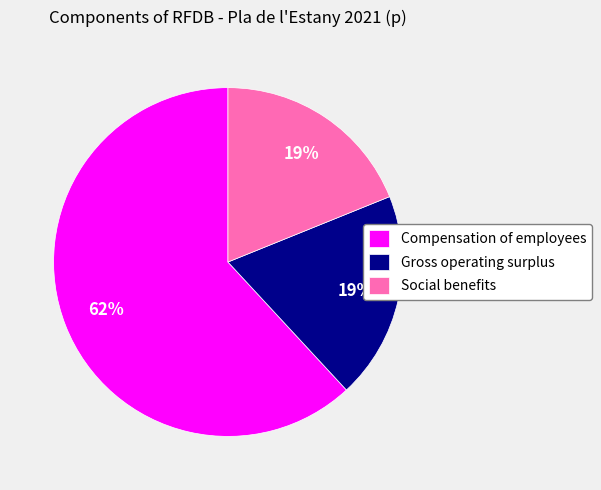

Is the sum of Compensation of employees and Social benefits greater than half?

Yes